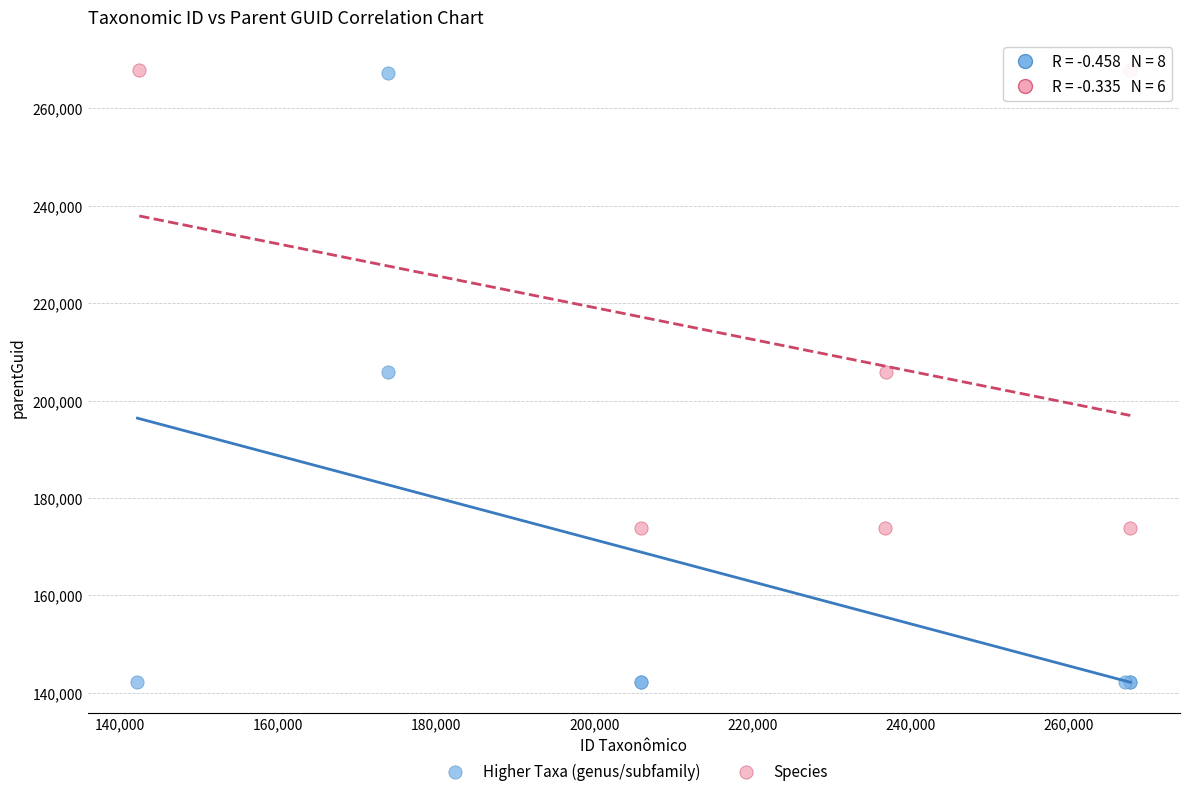

Which series reaches the minimum Y coordinate?

Higher Taxa (genus/subfamily)